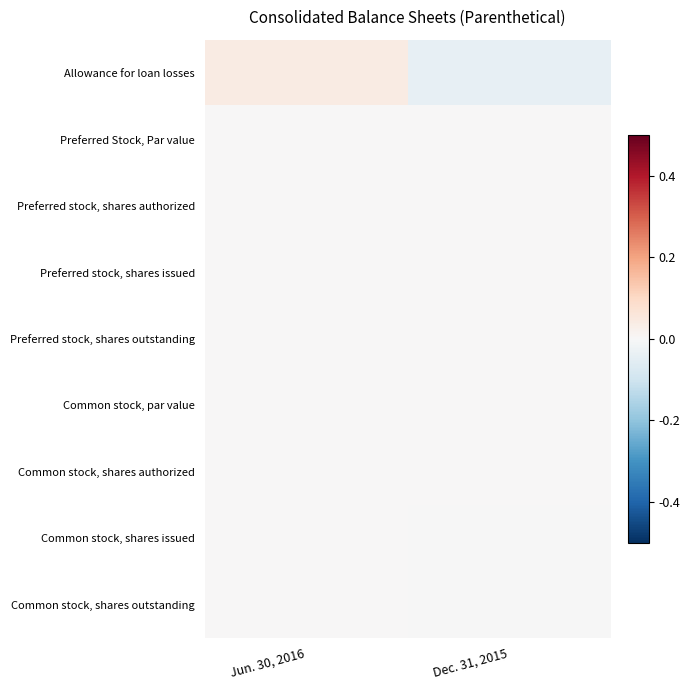

At how many categories does at least one series exceed 0?

1